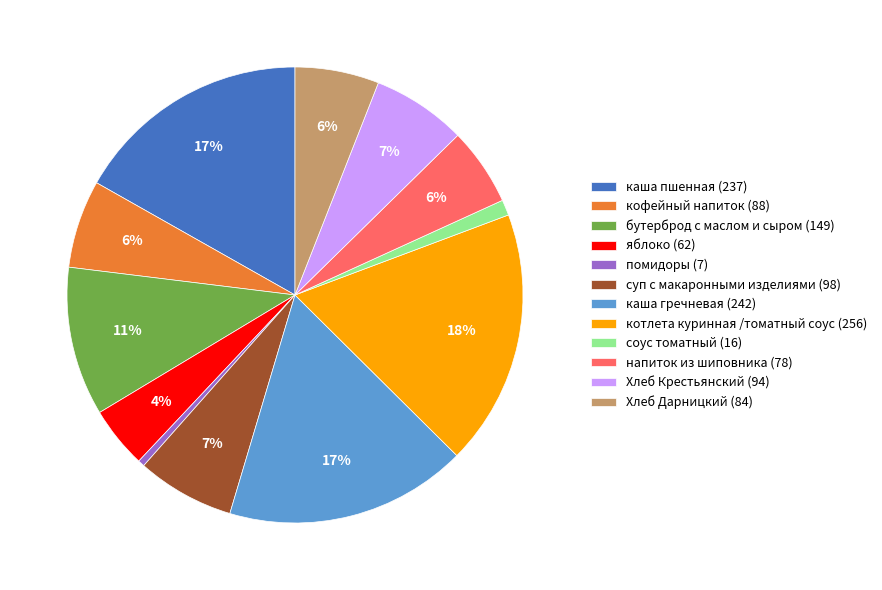

Do яблоко (62) and каша пшенная (237) together represent more than half of the pie?

No